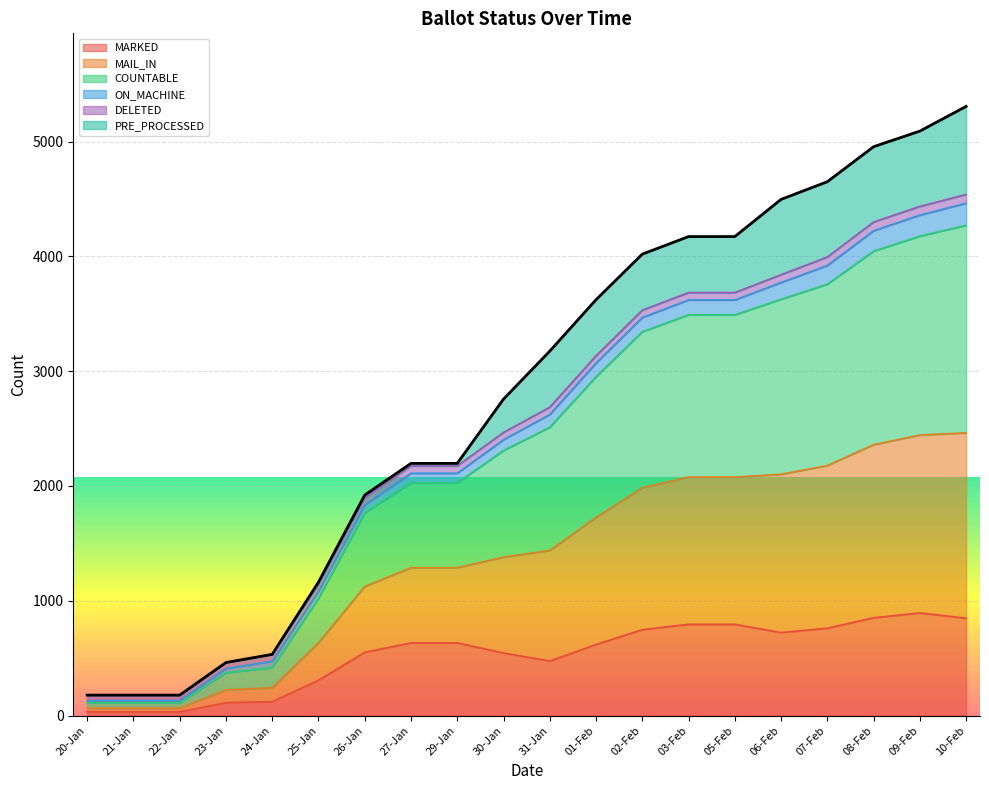

True or false: ON_MACHINE and MAIL_IN cross at least once.

False